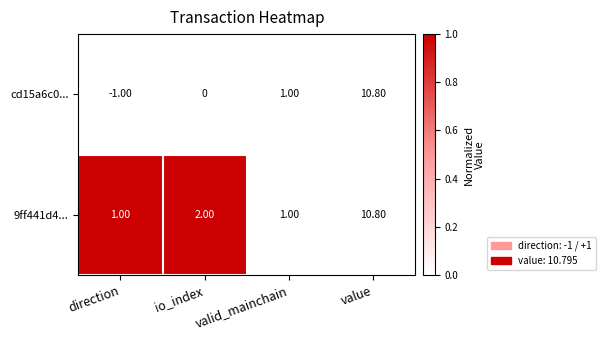

Which series has the widest spread of values?

cd15a6c0...